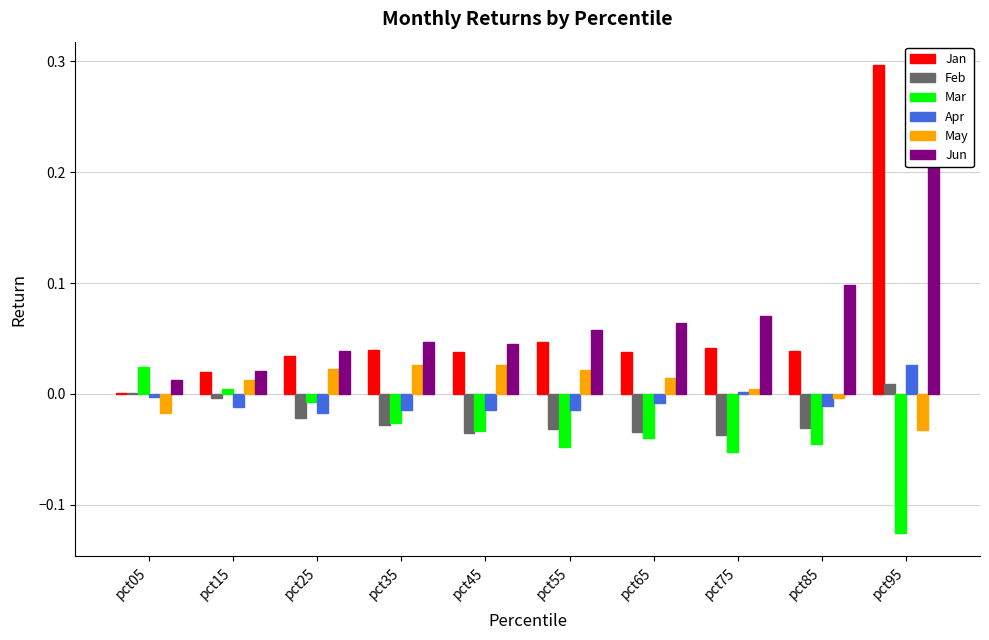

How many values in the Apr series are below 0?

8